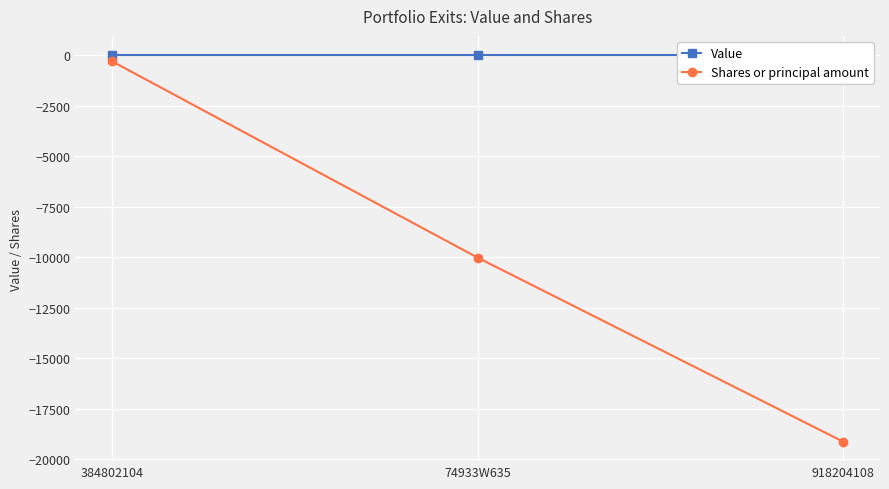

What is the highest value of the Shares or principal amount series?

-300